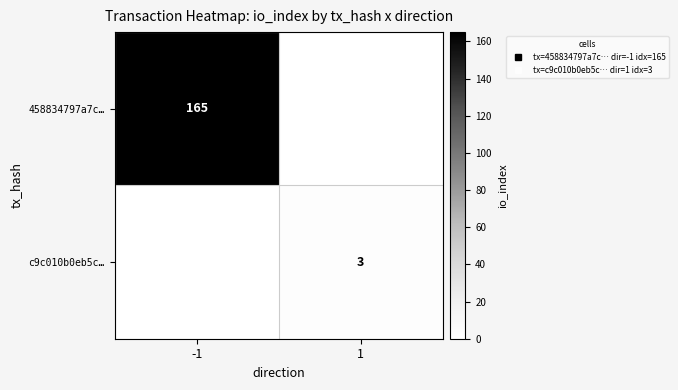

What is the sum of the c9c010b0eb5c… values at 1 and -1?

3